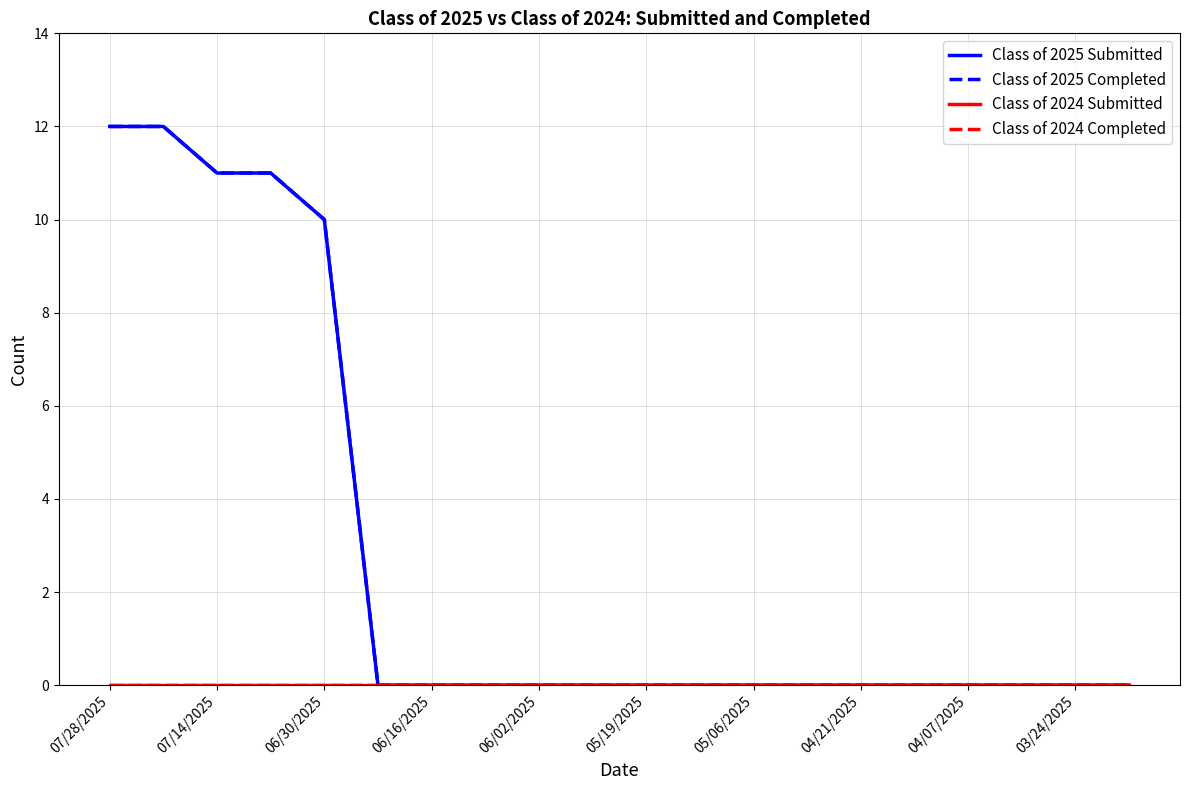

Does the chart have visible grid lines?

Yes